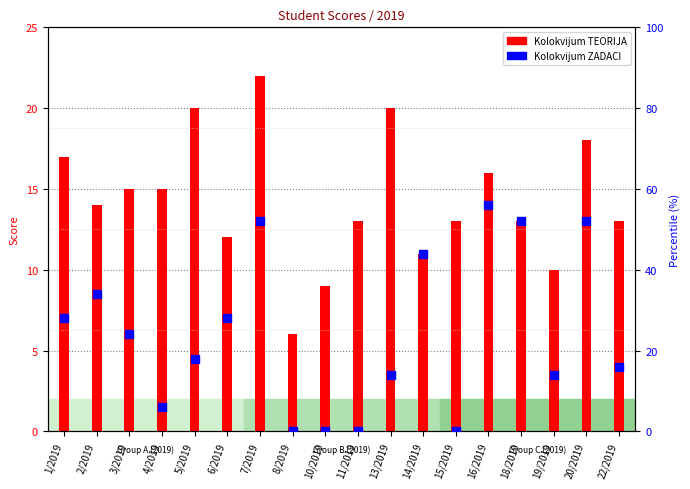

What are all the series names shown in the legend?

Kolokvijum TEORIJA, Kolokvijum ZADACI